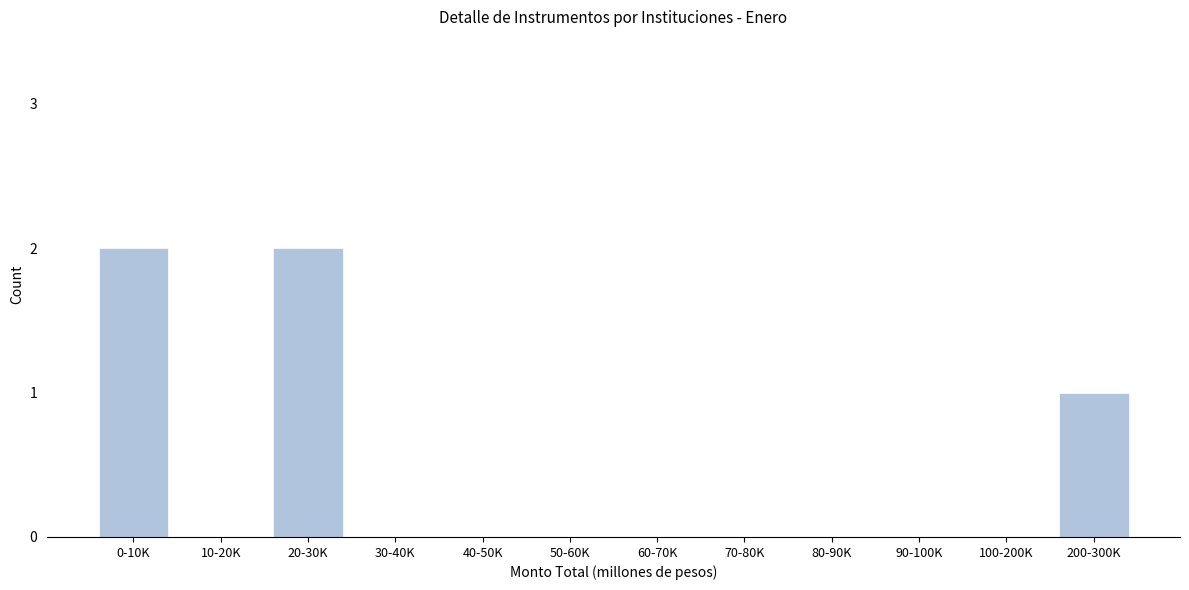

Reading left to right, extract all data points from this chart.

0-10K=2	10-20K=0	20-30K=2	30-40K=0	40-50K=0	50-60K=0	60-70K=0	70-80K=0	80-90K=0	90-100K=0	100-200K=0	200-300K=1